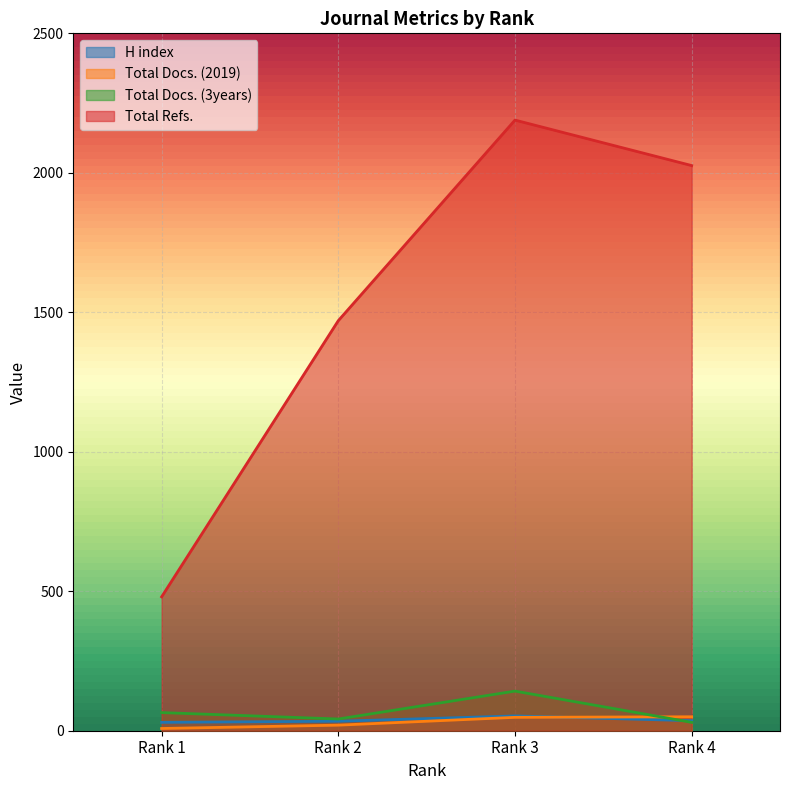

True or false: H index has more than 2 interior local peaks.

False